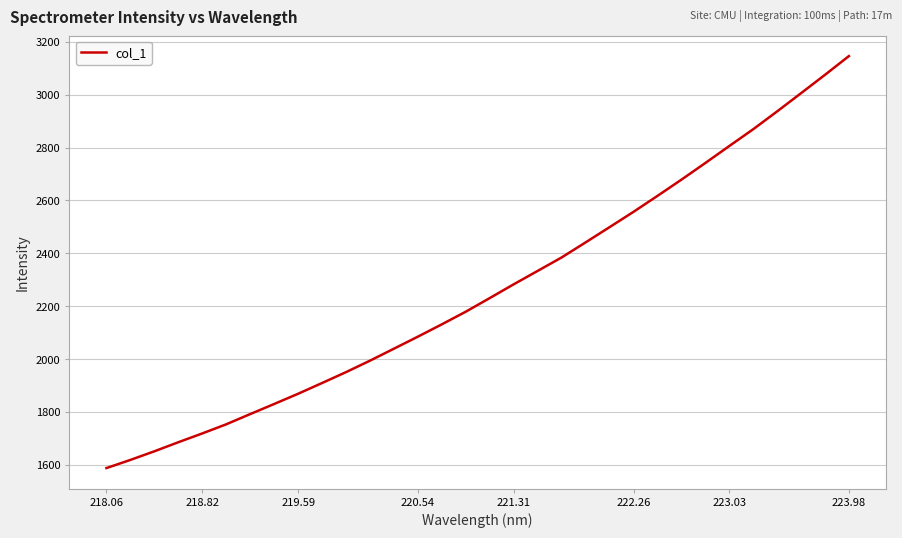

What is the smallest value displayed?

1587.8